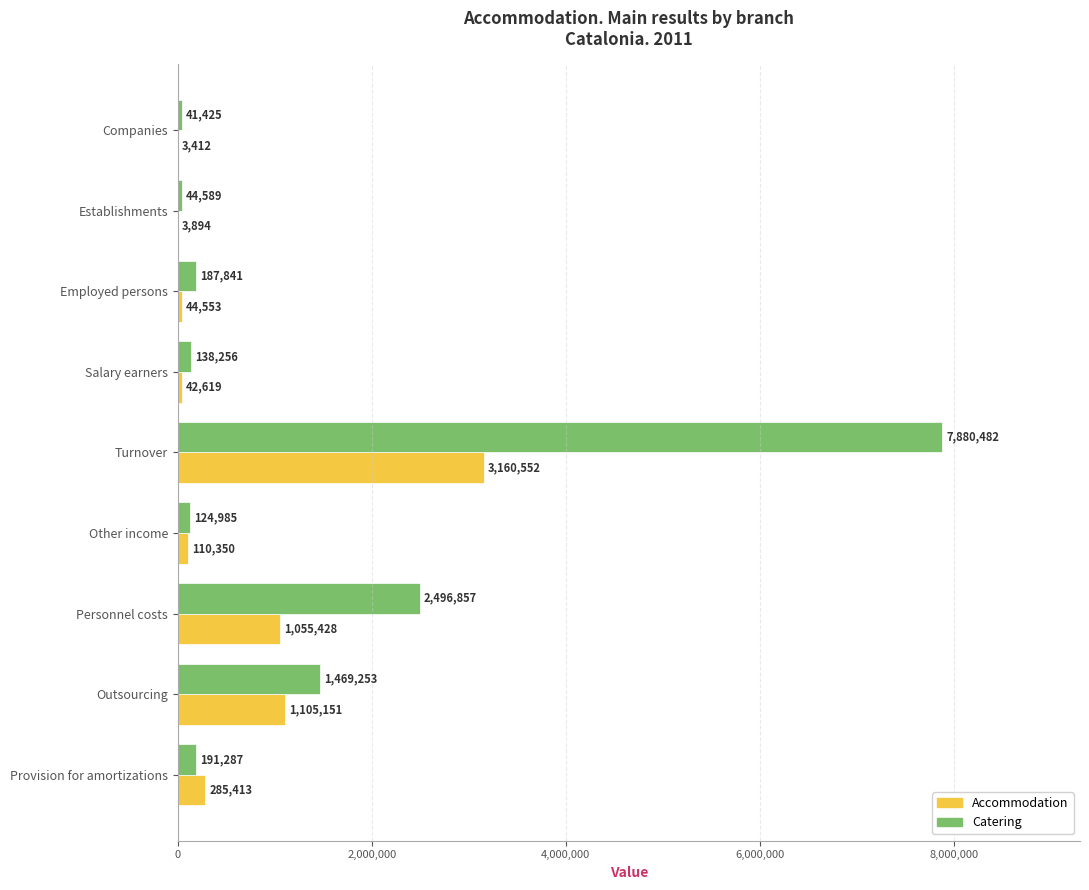

How many categories are shown in the chart?

9